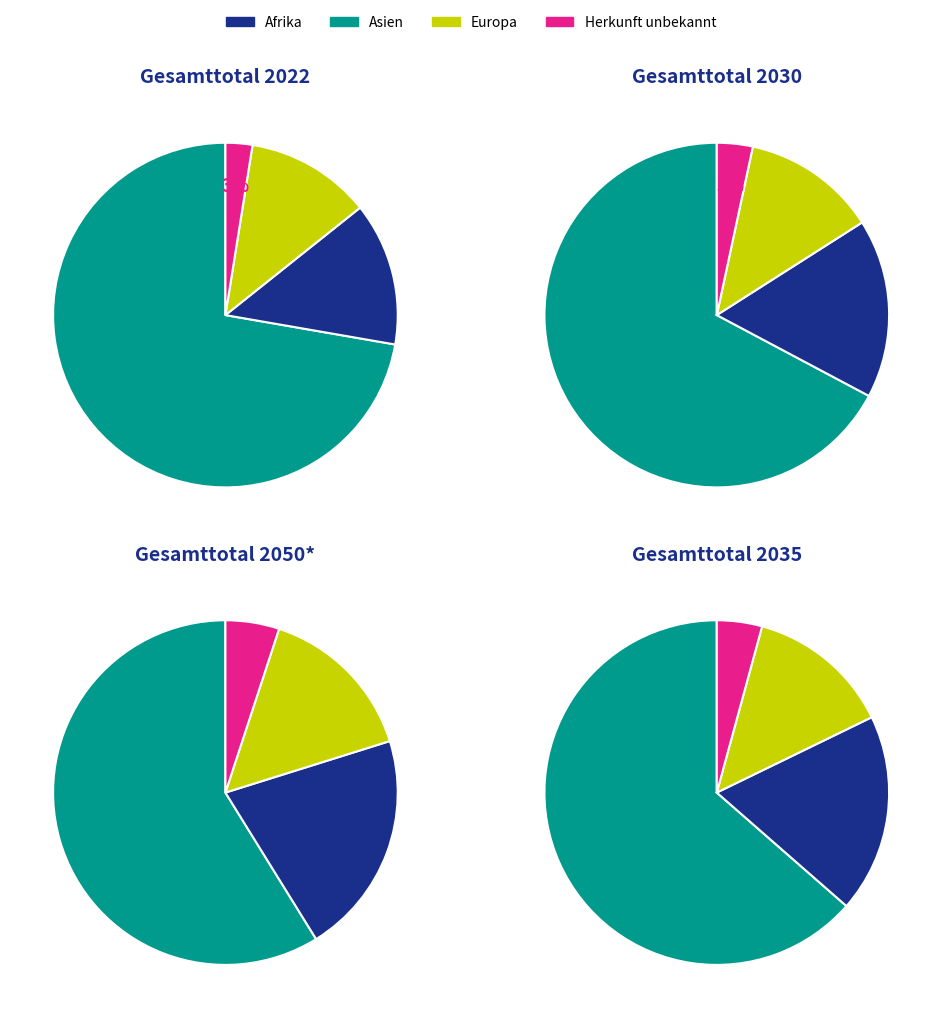

Count the number of slices in the pie.

4